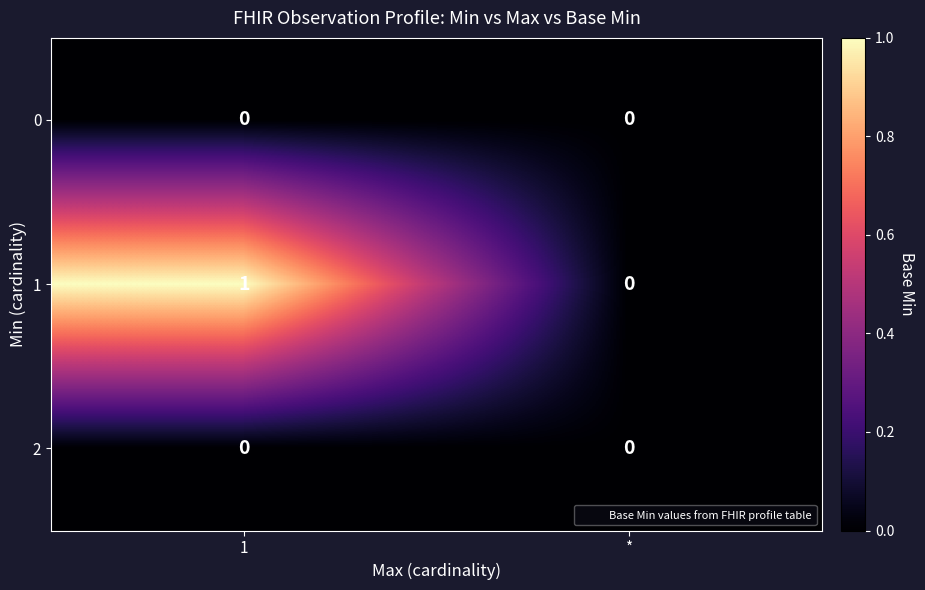

Is it true that 2 equals 0 at 1?

True